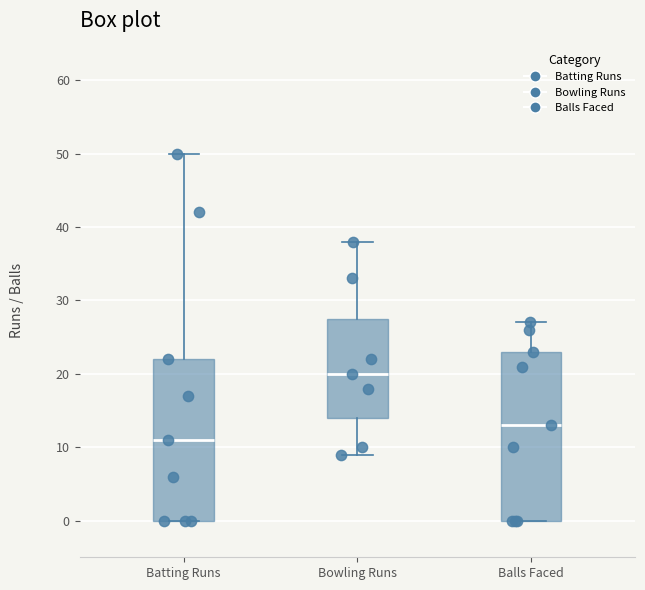

Where does the lower whisker of the box for Bowling Runs end on the y-axis? The values are not printed on the chart, so give them approximately, as read against the axis.

9